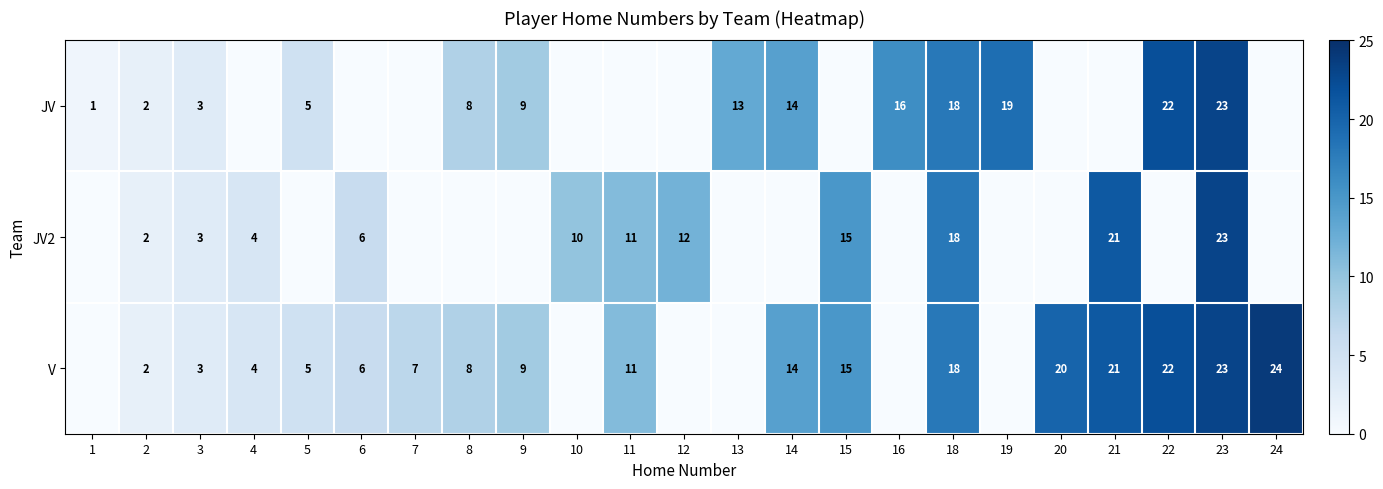

At which category is the sum across all series the highest?

23